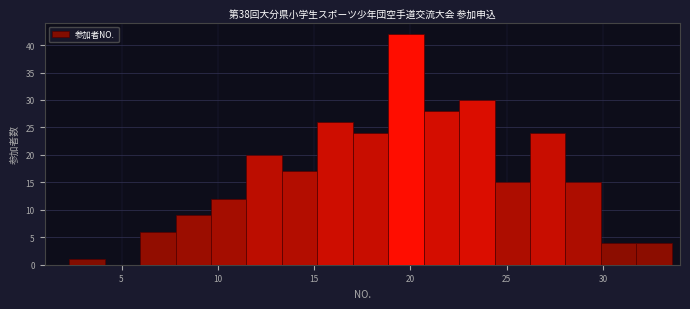

Read against the x-axis, roughly where is the centre of the tallest bar?

20.0